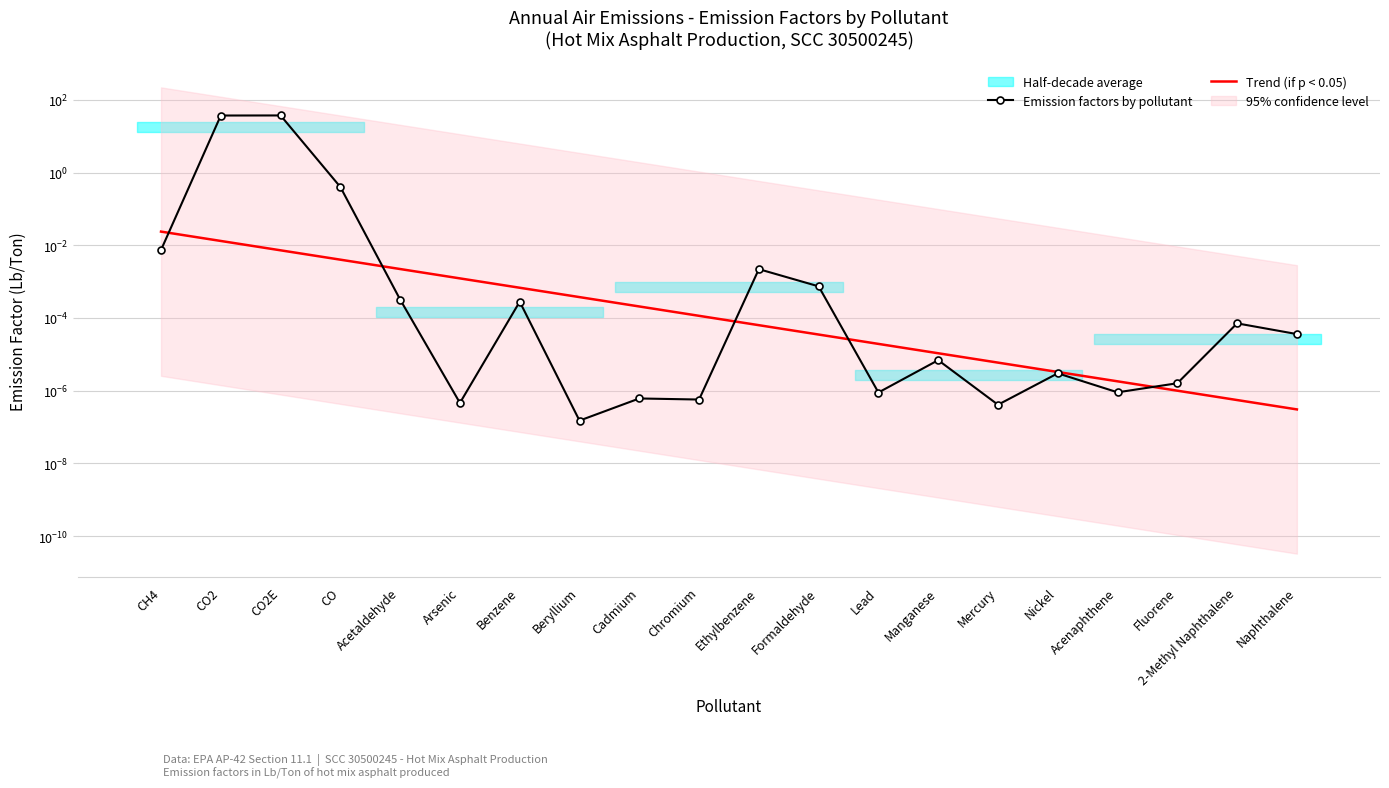

After their last crossing, which series has the higher values: Emission factors by pollutant or Trend (if p < 0.05)?

Emission factors by pollutant